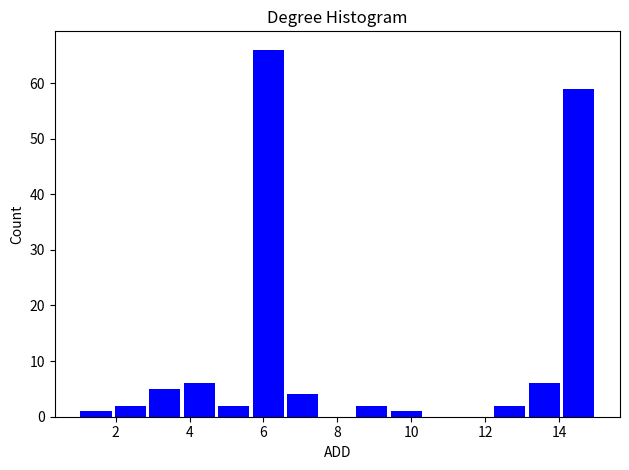

What is the height of the bar covering 2.0 to 2.8 on the x-axis? Neither the bar edges nor the heights are printed on the chart, so give them approximately, as read against the axes.

2